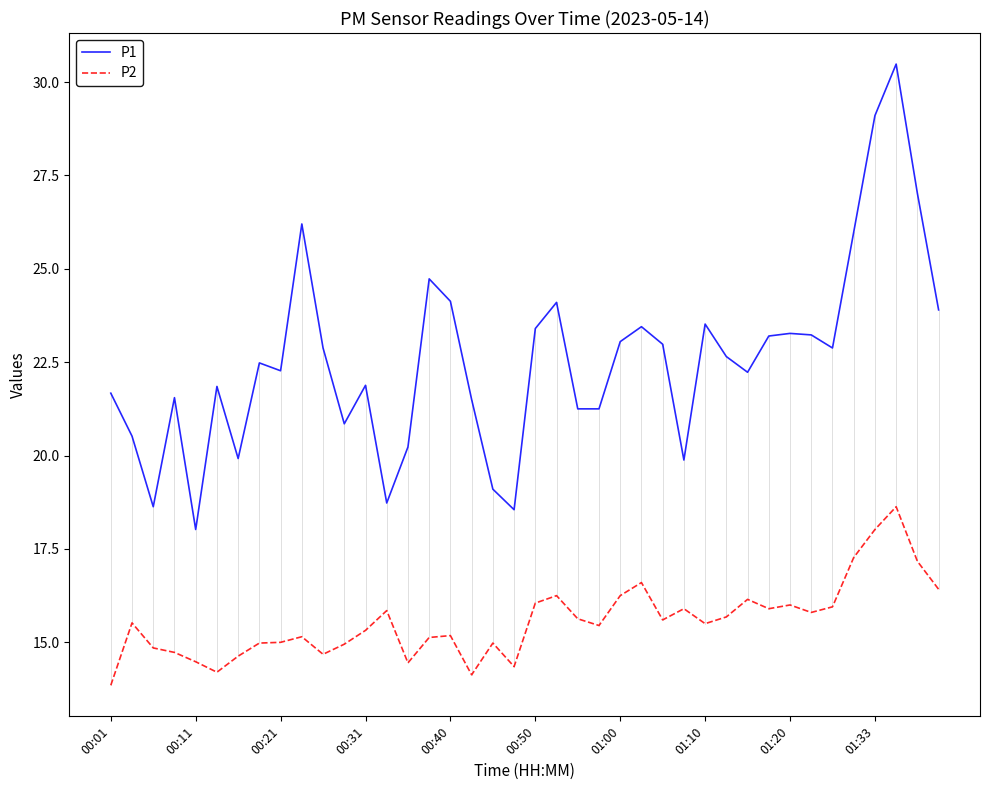

True or false: P1 and P2 cross at least once.

False